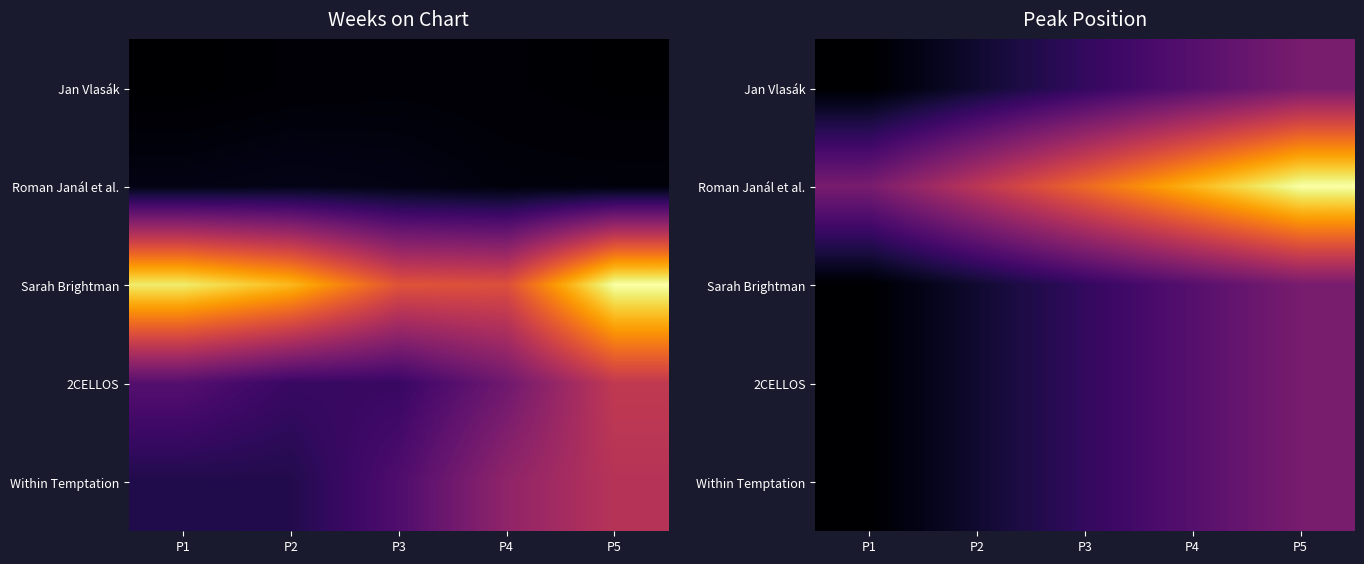

What is the total value across all series at P4?

5.2